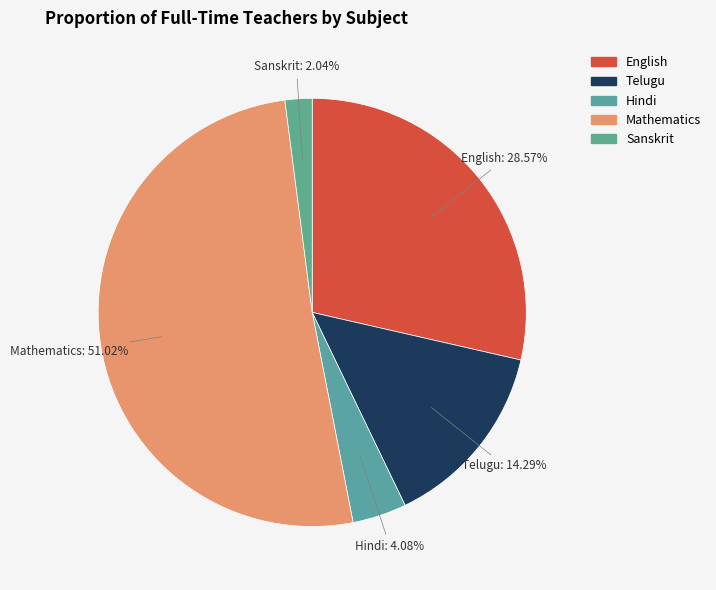

Is there any slice that represents more than half of the pie?

Yes